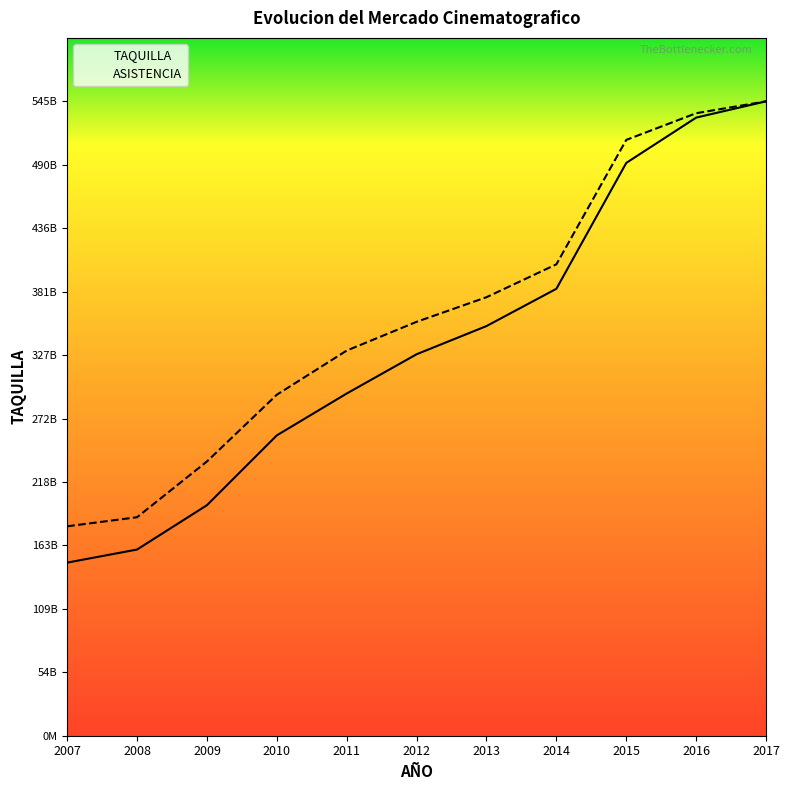

Between 2008 and 2013, which series saw the biggest shift?

TAQUILLA